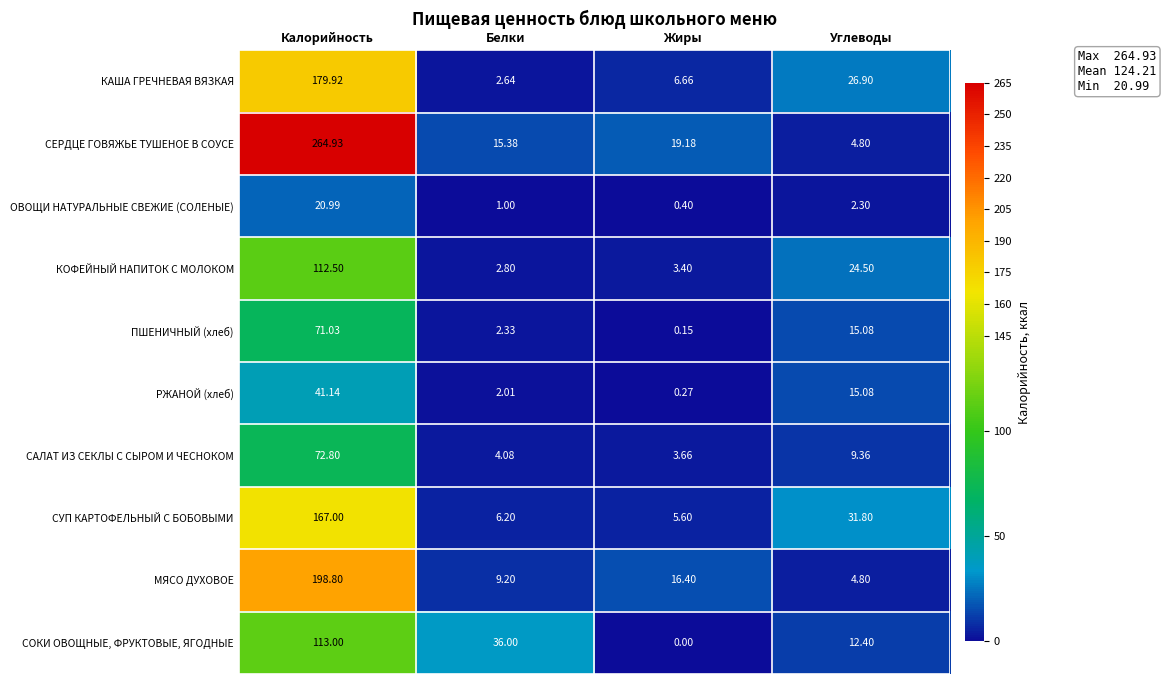

Count the number of data series in this chart.

10